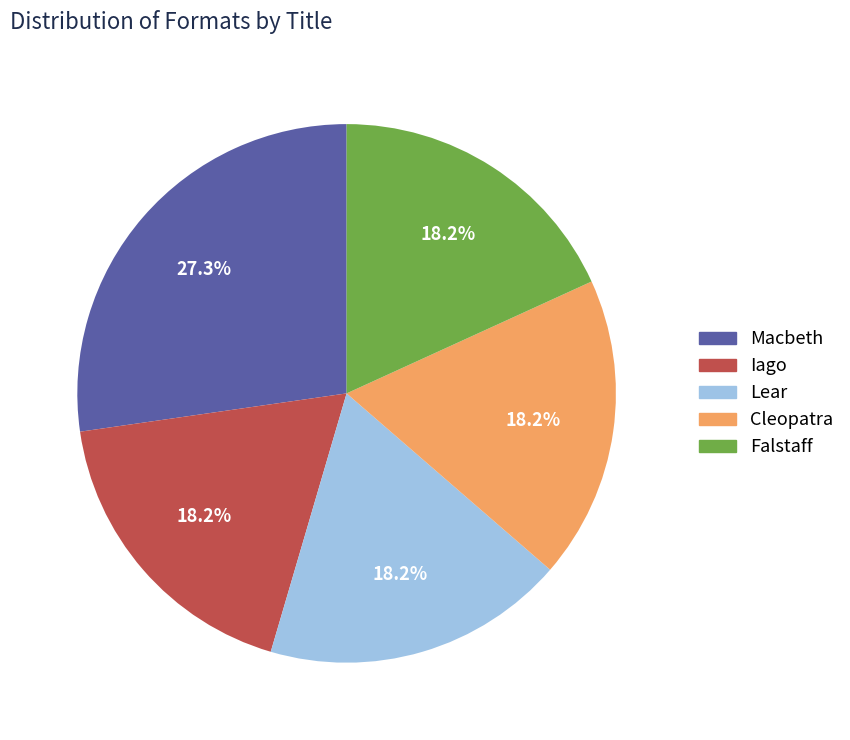

True or false: Falstaff accounts for 25% of the total.

False